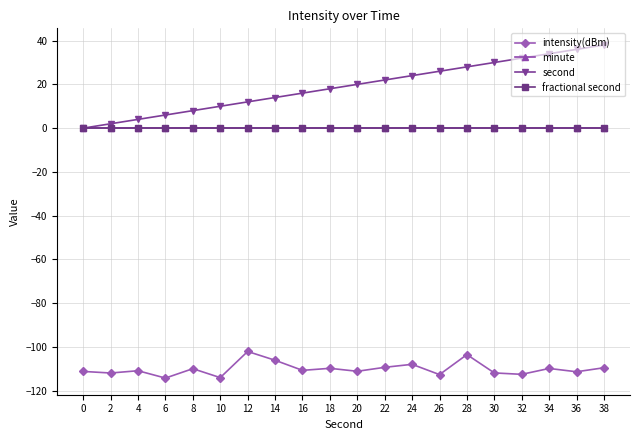

Is this an area chart (filled region under the line)?

No